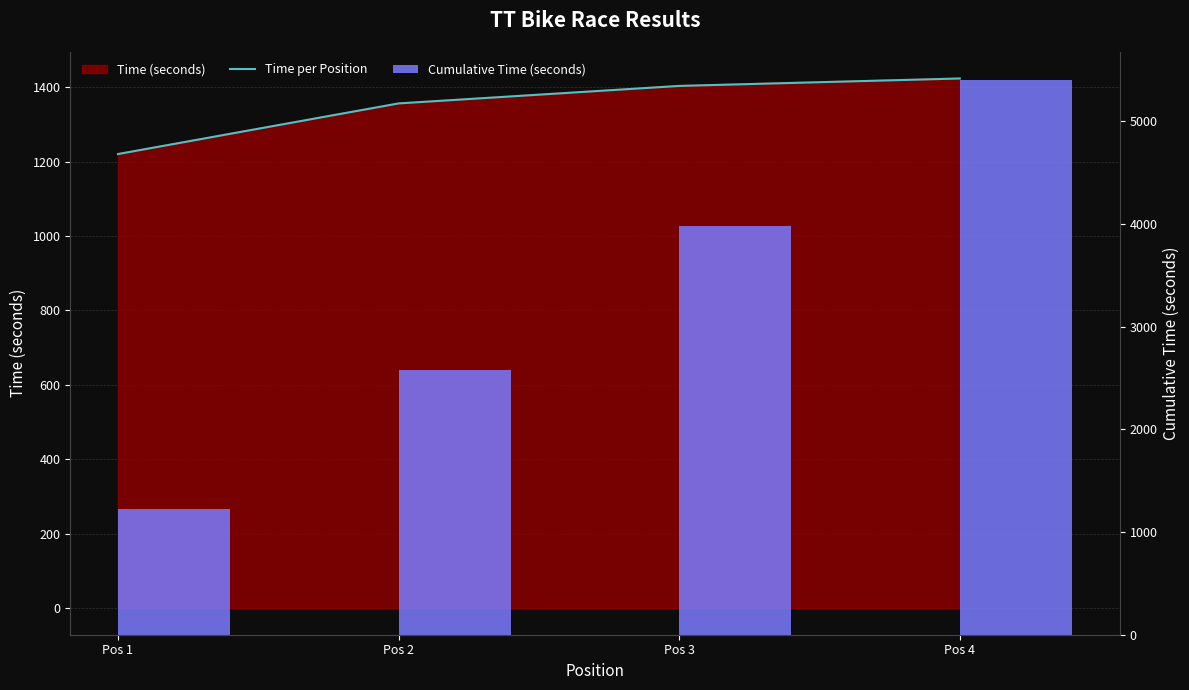

Which series has the largest range (max minus min)?

Cumulative Time (seconds)